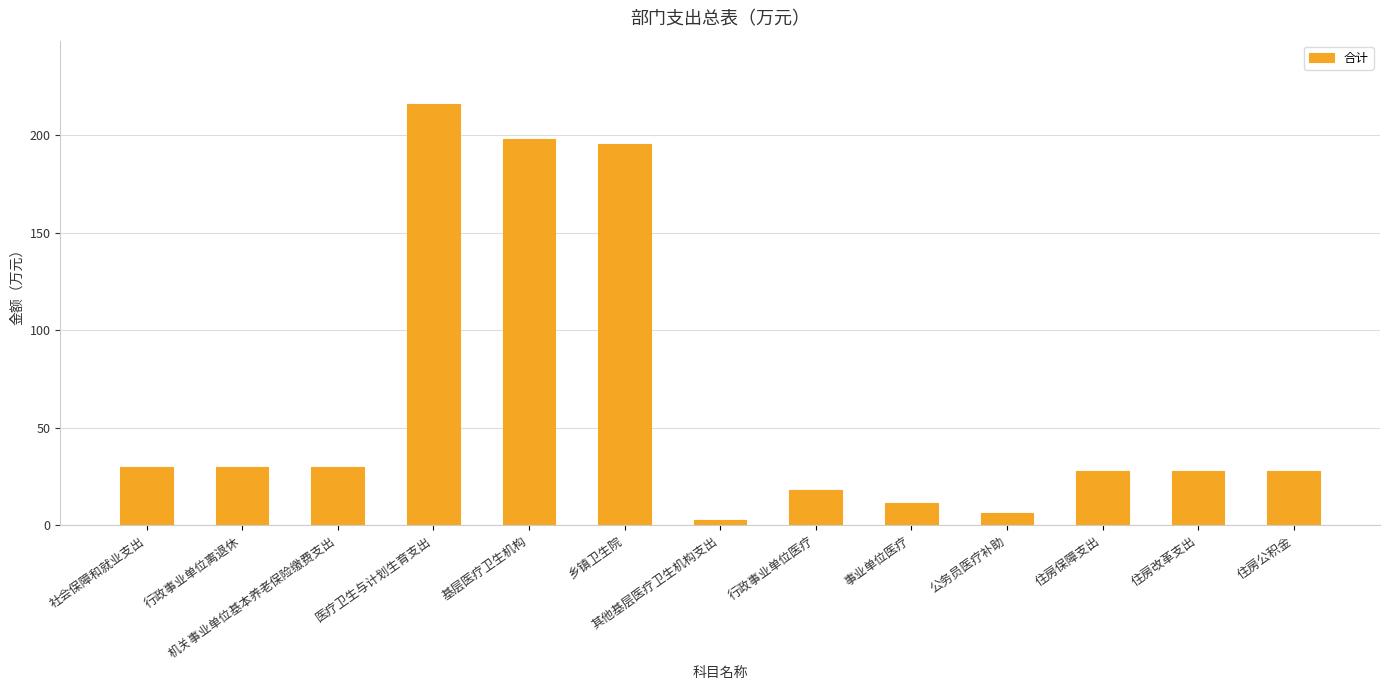

Reading left to right, extract all data points from this chart.

社会保障和就业支出=30.0	行政事业单位离退休=30.0	机关事业单位基本养老保险缴费支出=30.0	医疗卫生与计划生育支出=215.9	基层医疗卫生机构=198.1	乡镇卫生院=195.4	其他基层医疗卫生机构支出=2.7	行政事业单位医疗=17.9	事业单位医疗=11.7	公务员医疗补助=6.2	住房保障支出=27.9	住房改革支出=27.9	住房公积金=27.9